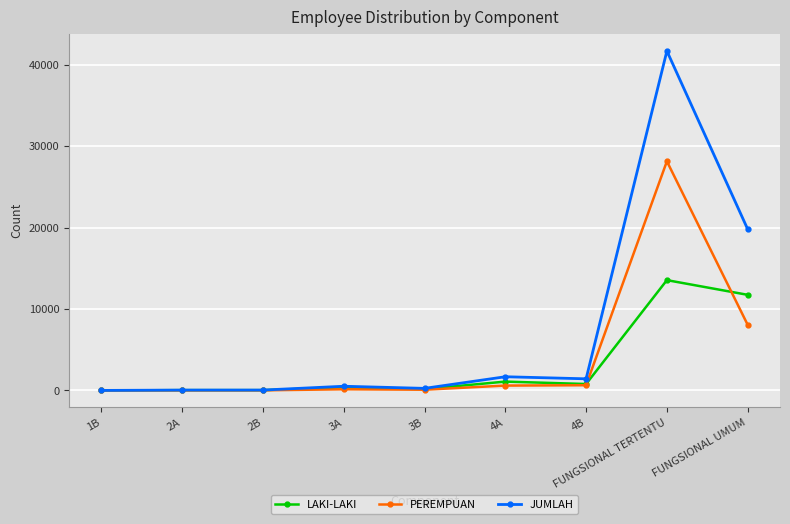

How many series are shown in this chart?

3